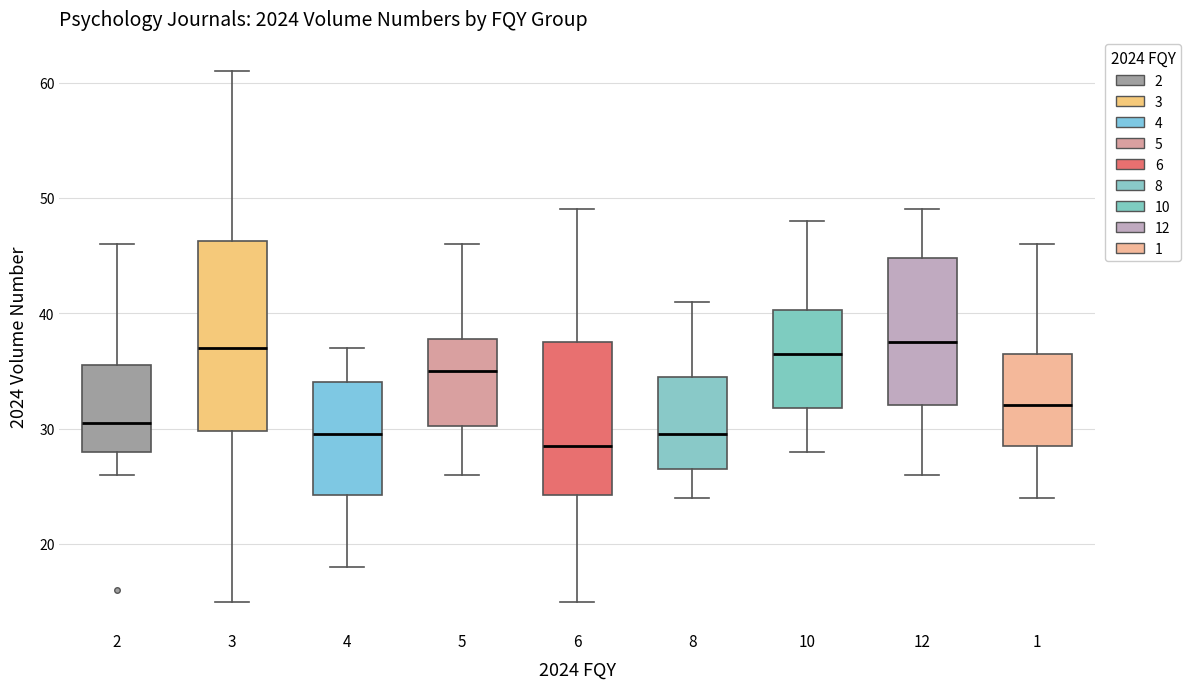

Where is the lower edge of the box at x = 2 on the y-axis? The values are not printed on the chart, so give them approximately, as read against the axis.

28